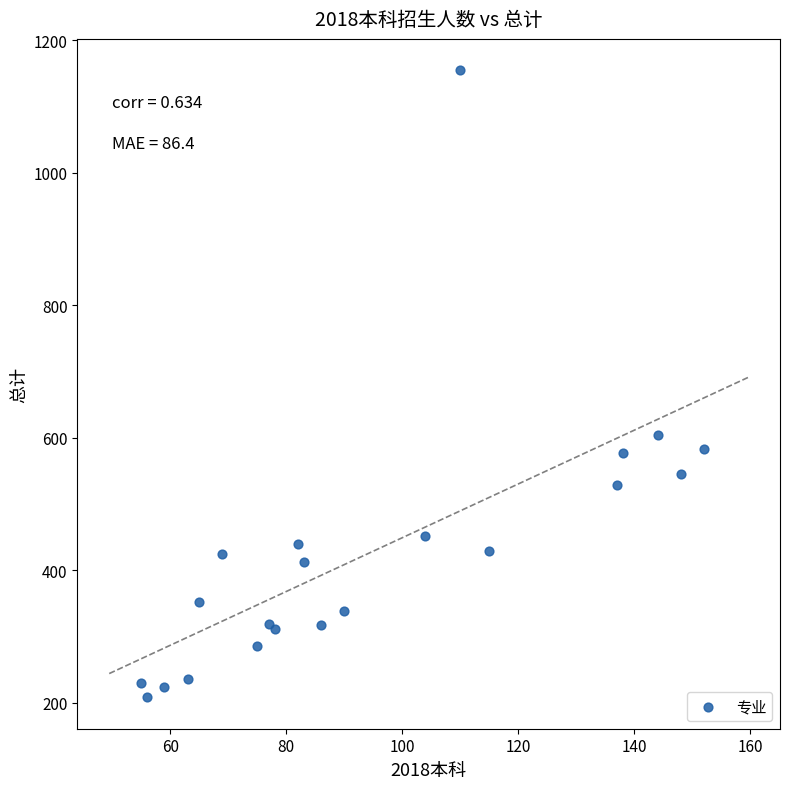

What Y value in the scatter plot is closest to 681?

604